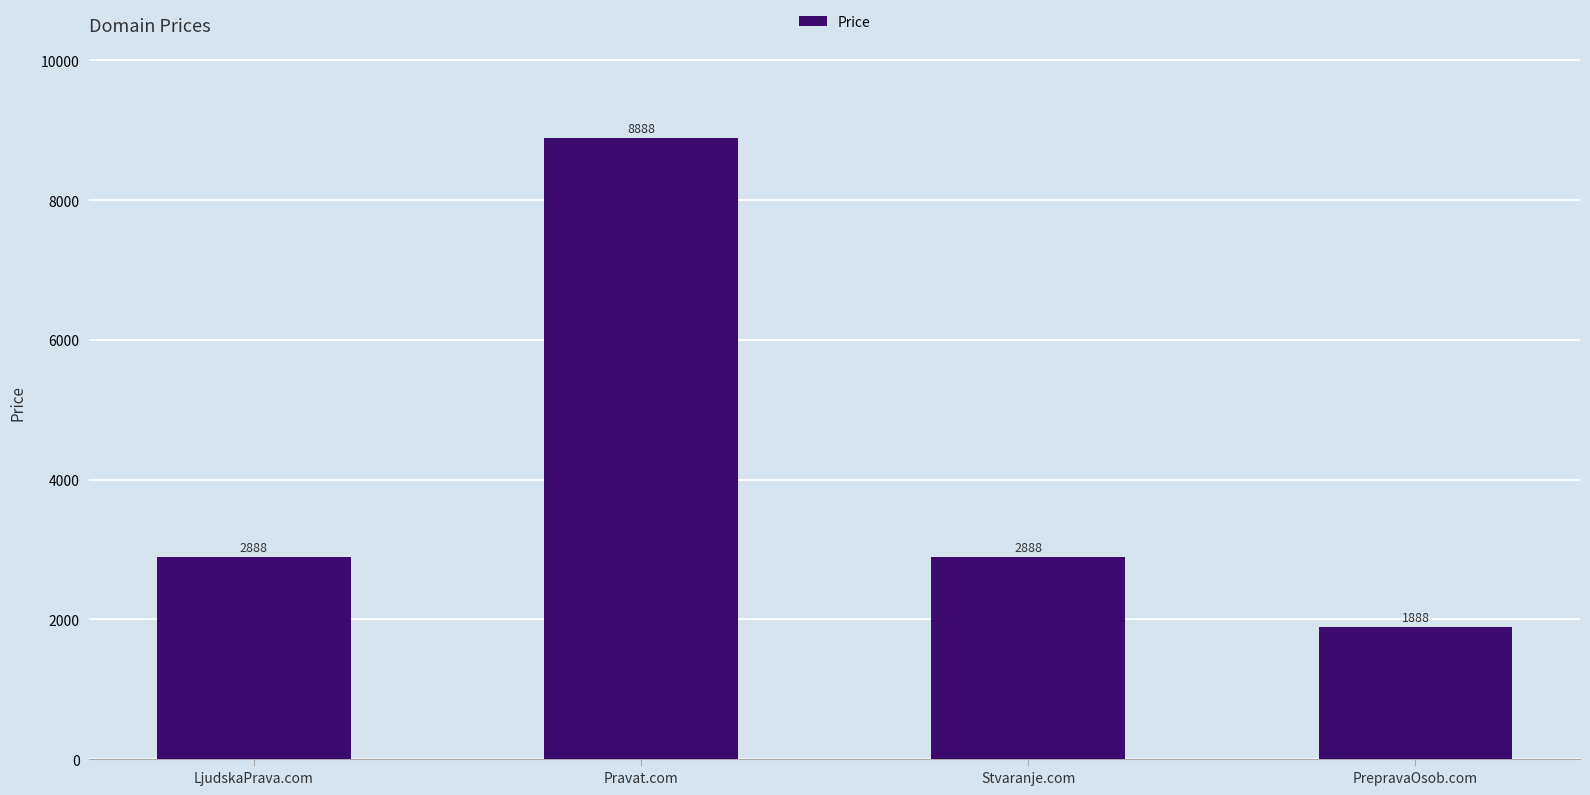

Approximately how many times larger is the value at LjudskaPrava.com compared to PrepravaOsob.com?

1.5